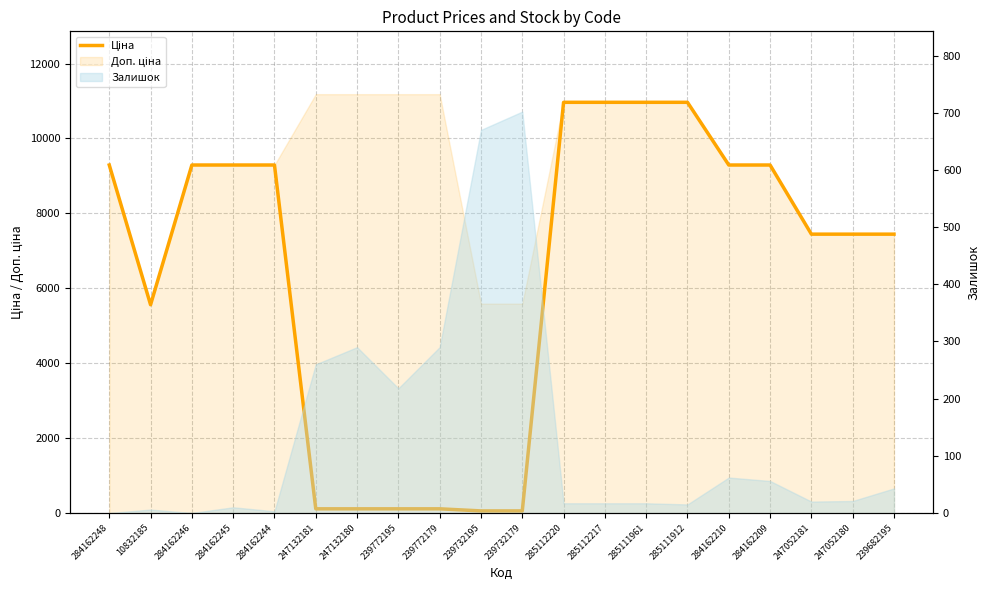

What is the greatest value displayed?

10964.4